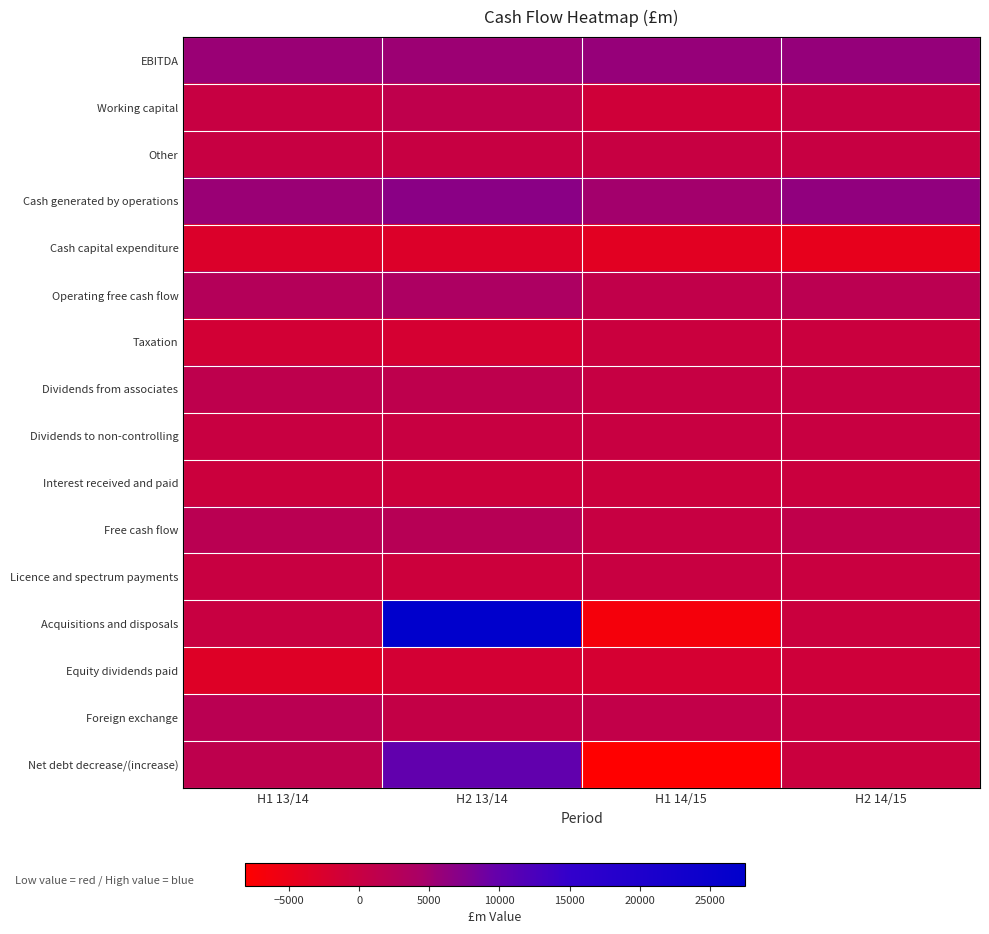

Which category has the highest value across all series?

H2 13/14